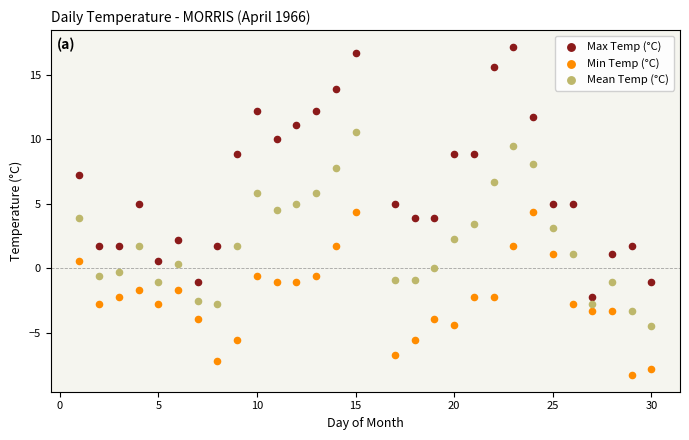

Which series has the widest spread of Y values?

Max Temp (°C)